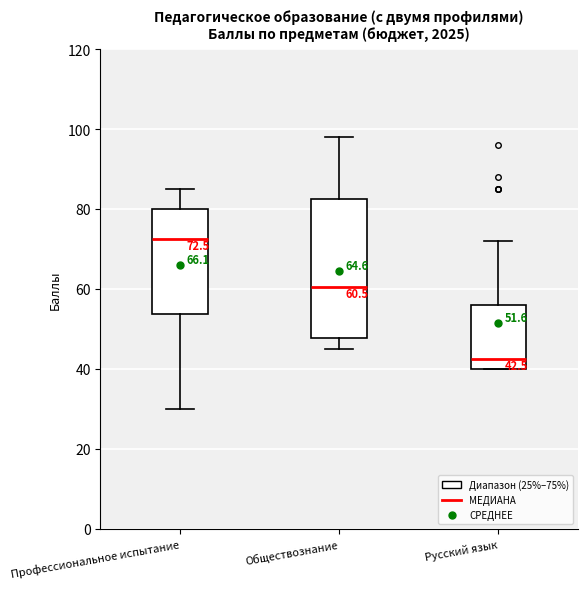

Which box has the lowest median line?

Русский язык